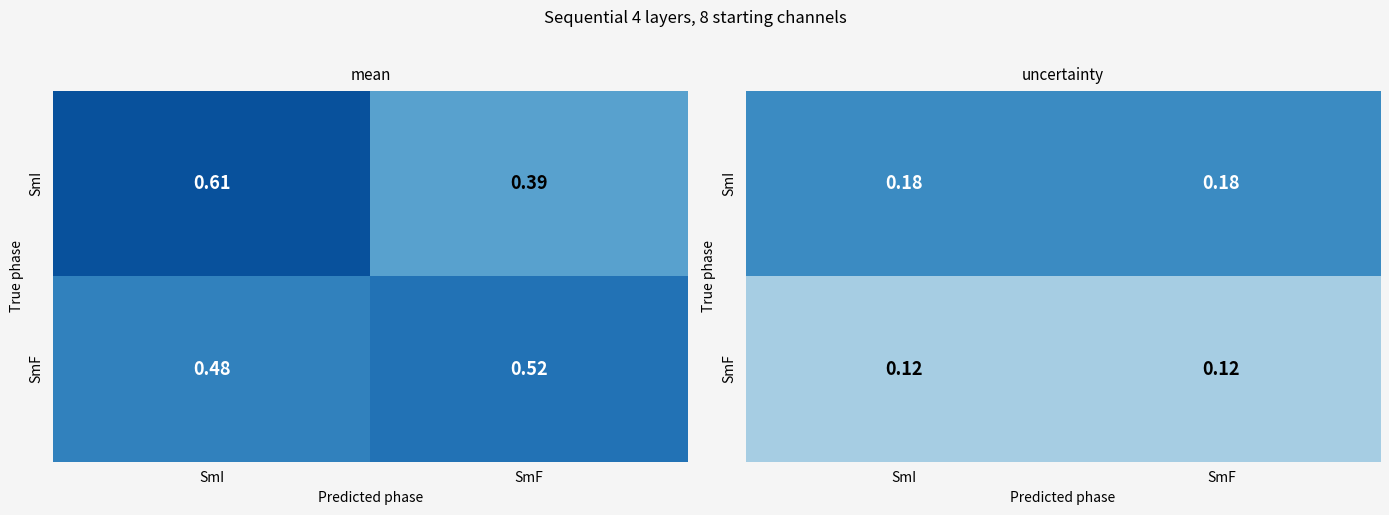

Is the value of SmF at SmI greater than the value of SmI at SmI?

No